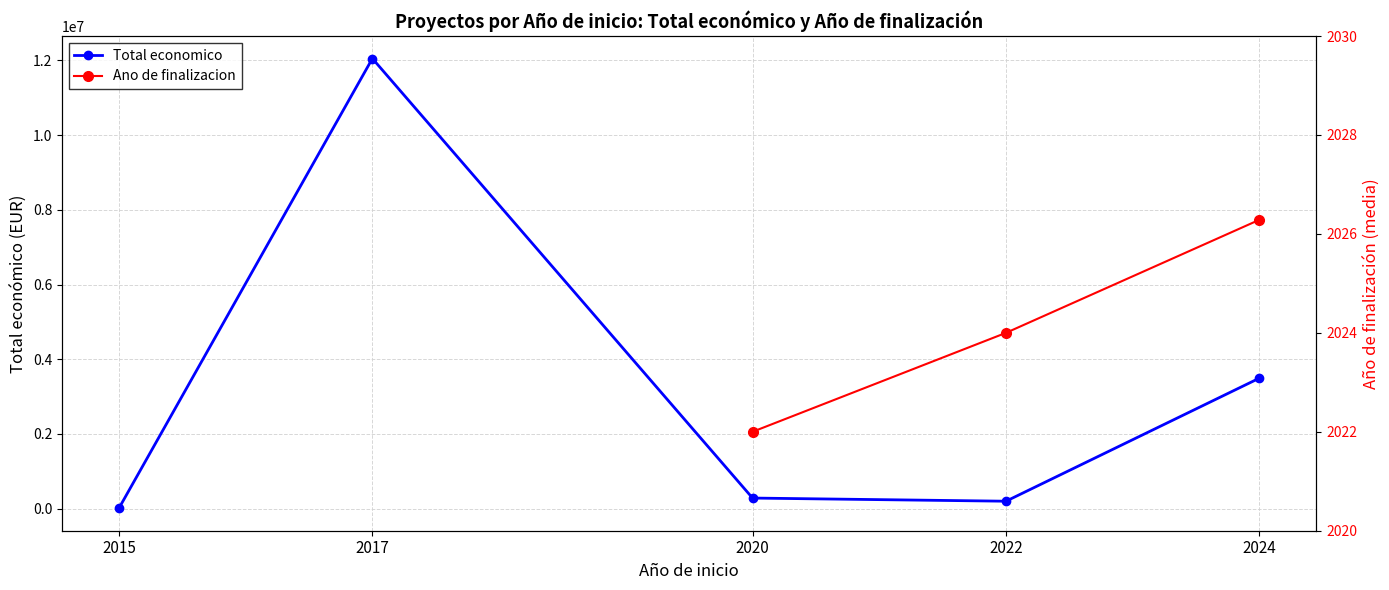

Rank the series at 2015 from lowest to highest value.

Total economico, Ano de finalizacion